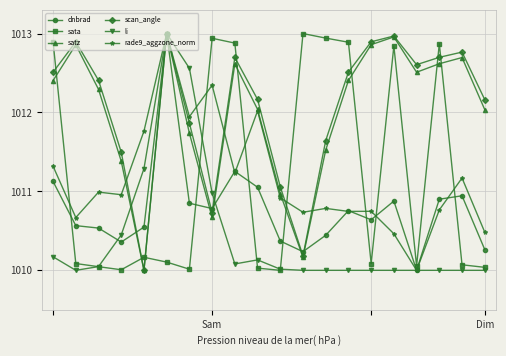

Which series ends up on top after the final intersection of sata and scan_angle?

scan_angle